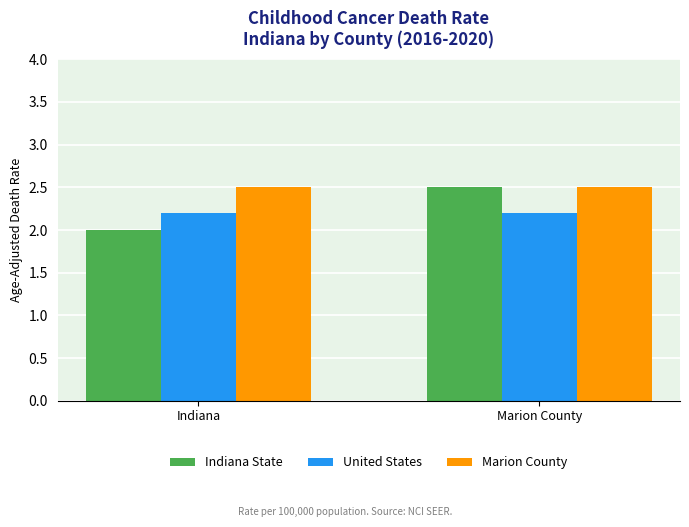

True or false: Indiana State has a value of 2.0 at Indiana.

True